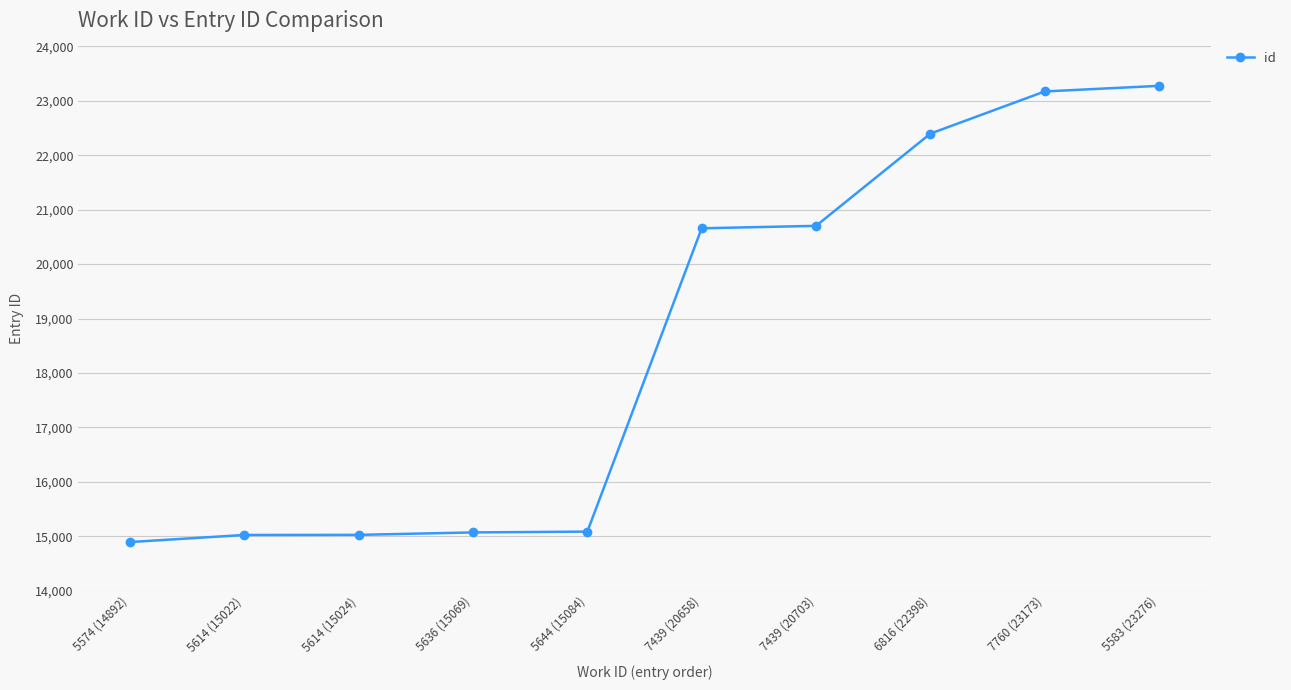

What is the sum of all values?

185299